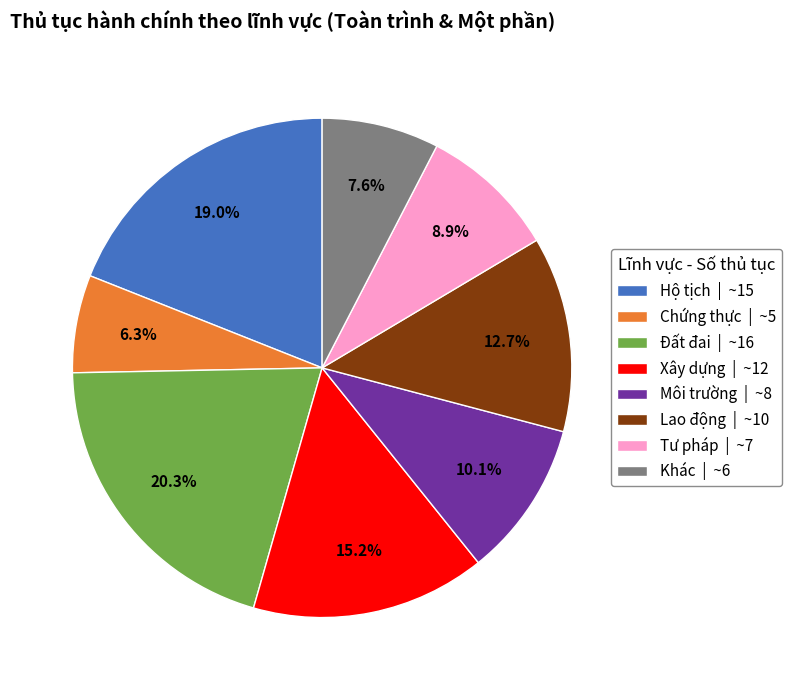

What percentage is the Xây dựng slice, to the nearest percent?

15%